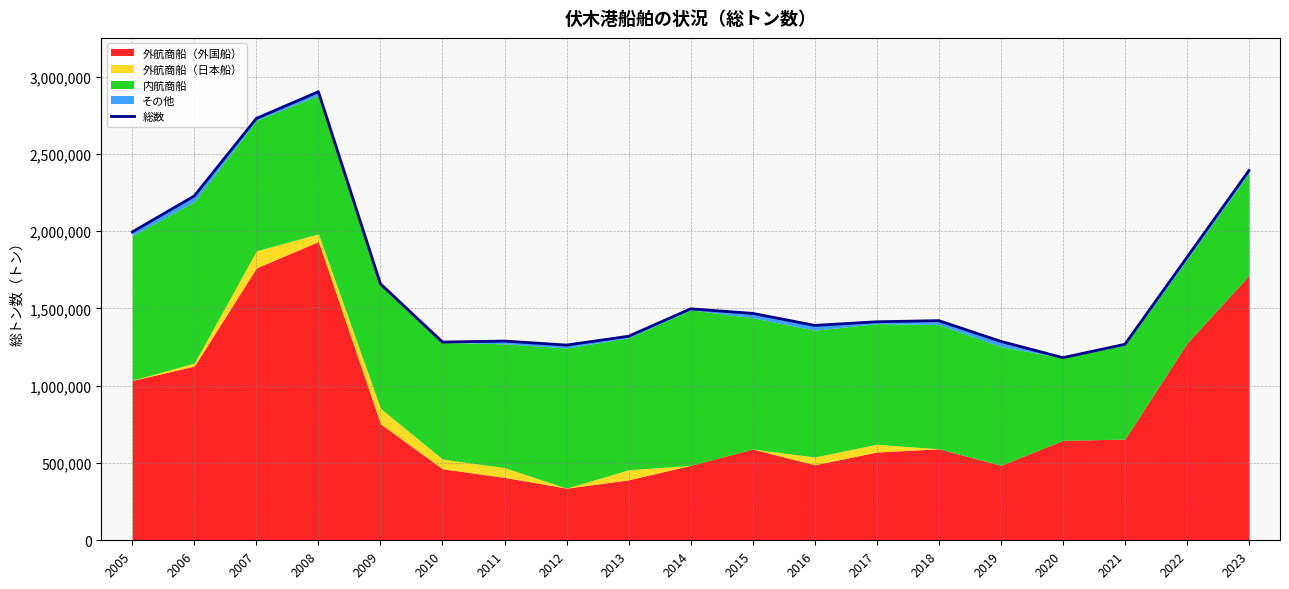

Reading left to right, extract all data points from this chart.

1995007	2228410	2729655	2902406	1659504	1282631	1289068	1263070	1320172	1497626	1468123	1390491	1413816	1421202	1287057	1181594	1268079	1830444	2392615